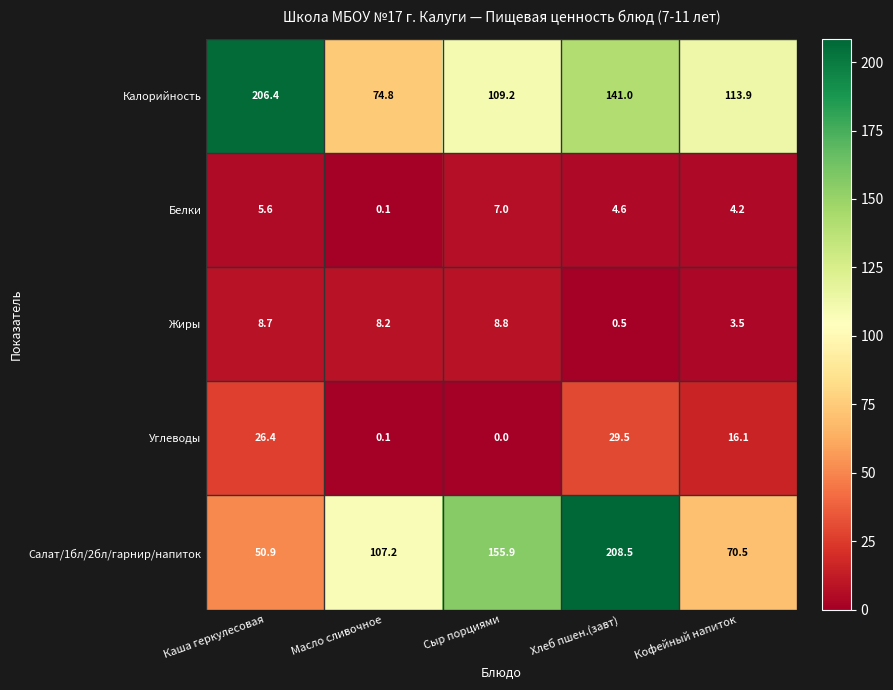

Is it true that Жиры equals 4.2 at Каша геркулесовая?

False